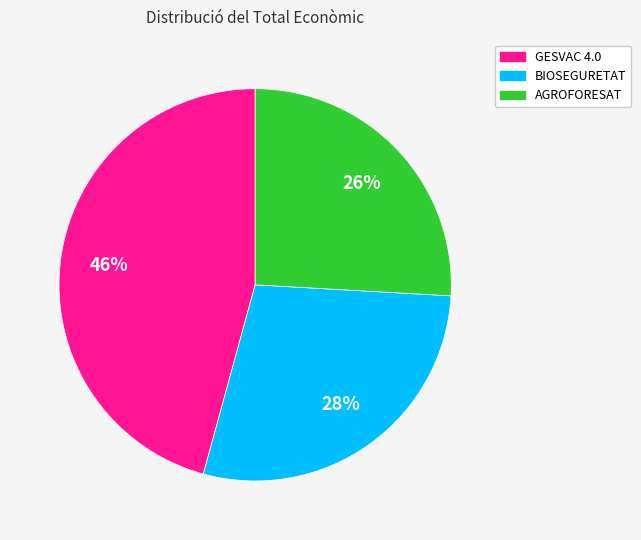

To the nearest percent, what is the difference between the largest and smallest slice percentages?

20%